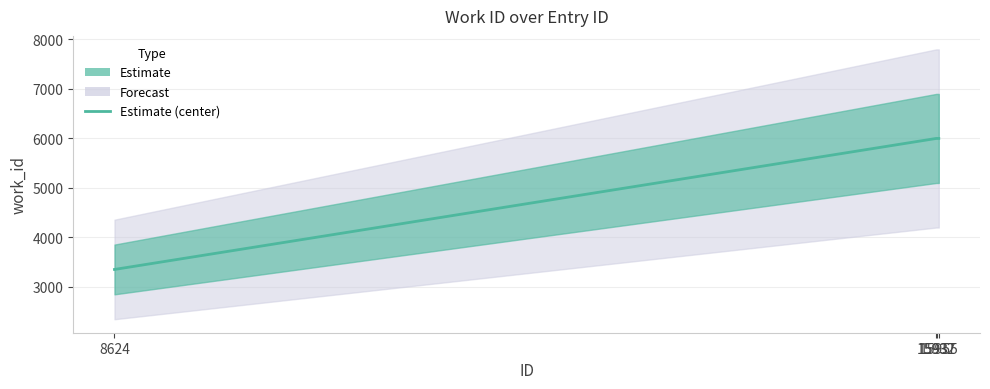

What is the ratio of the value at 15932 to the value at 15937?

1.0